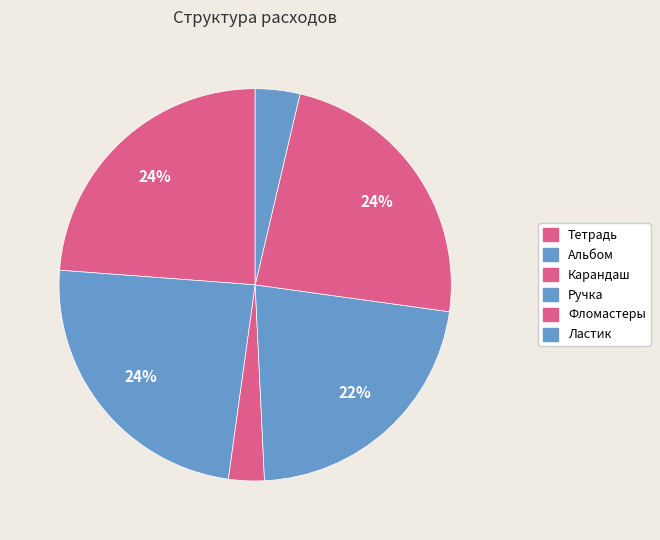

Count the number of slices in the pie.

6